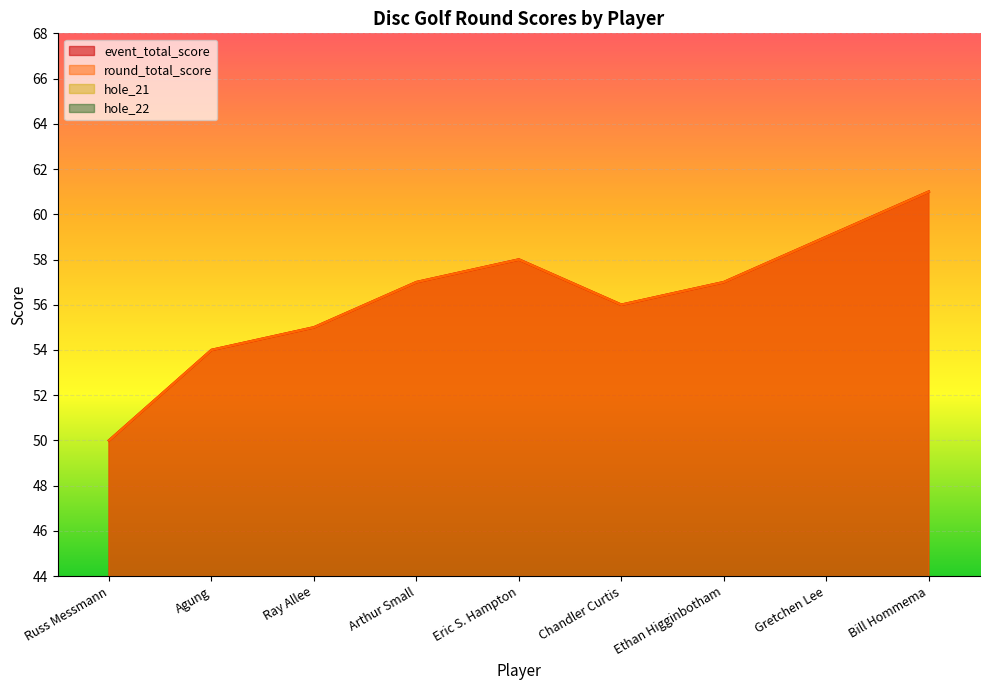

At which label does event_total_score first exceed 57?

Eric S. Hampton